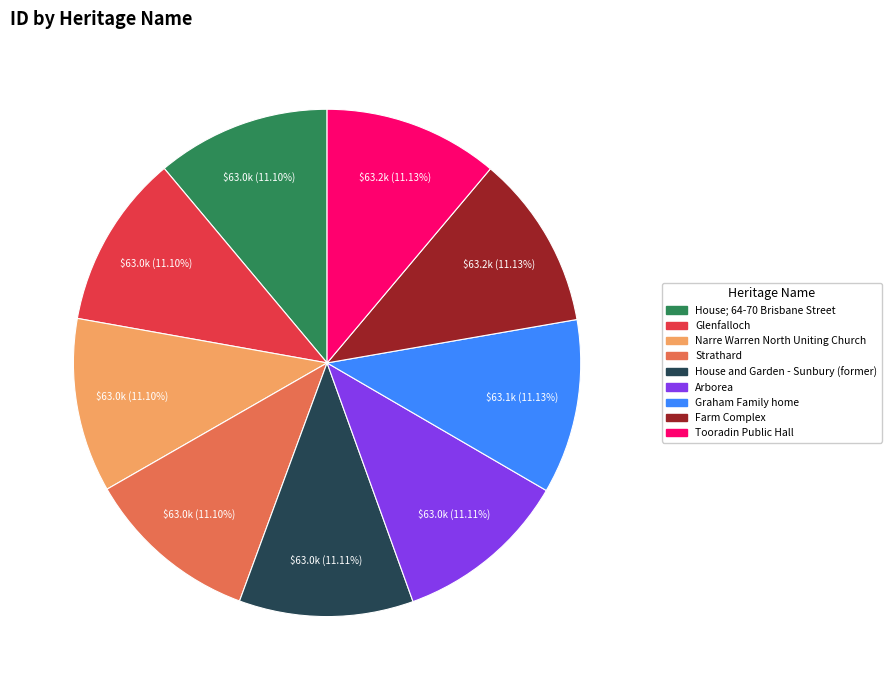

Do Graham Family home and Tooradin Public Hall together represent more than half of the pie?

No